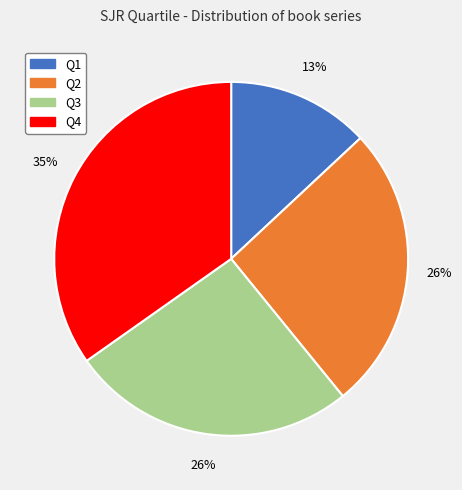

To the nearest percent, what is the average slice percentage?

25%